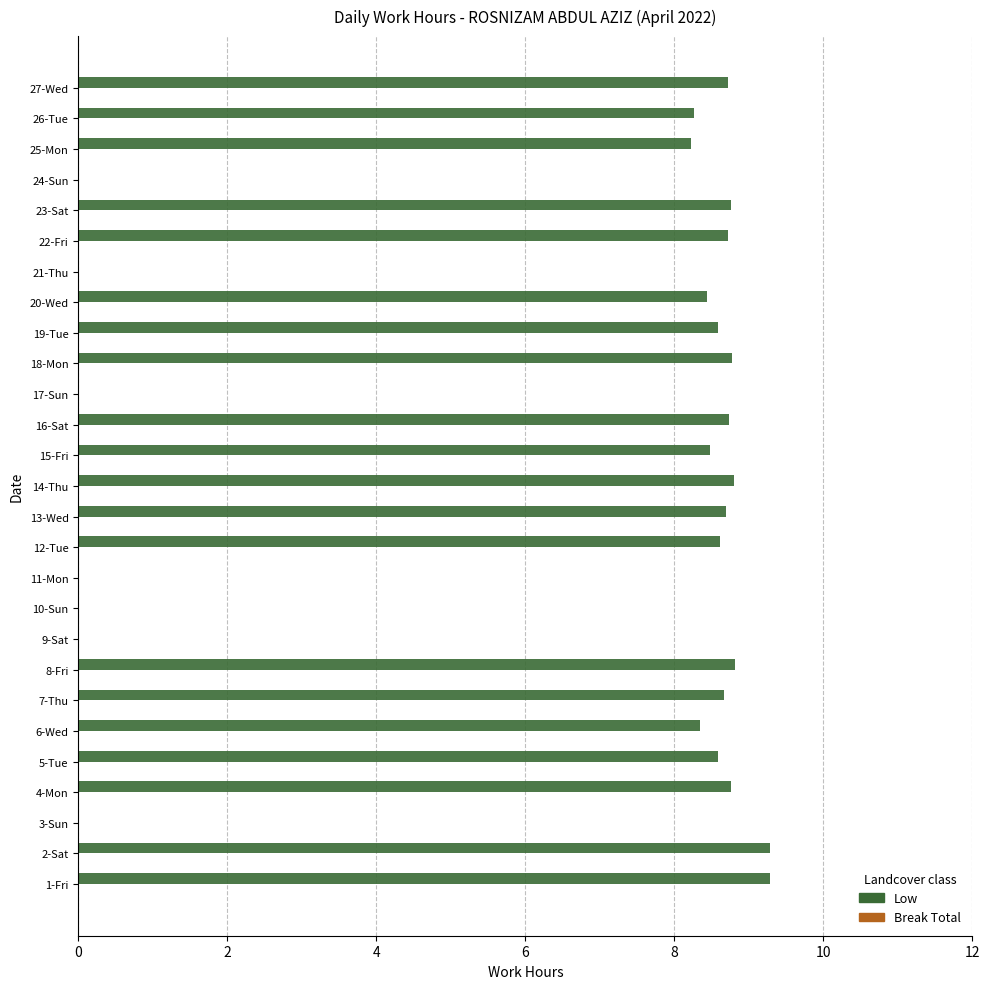

Is it true that the value at 13-Wed is 12.7?

False